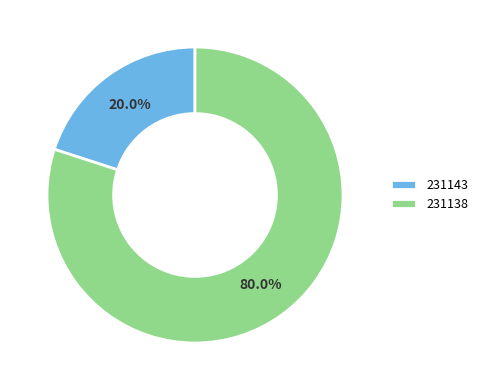

Combined, what portion of the pie is 231138 and 231143?

100.0%